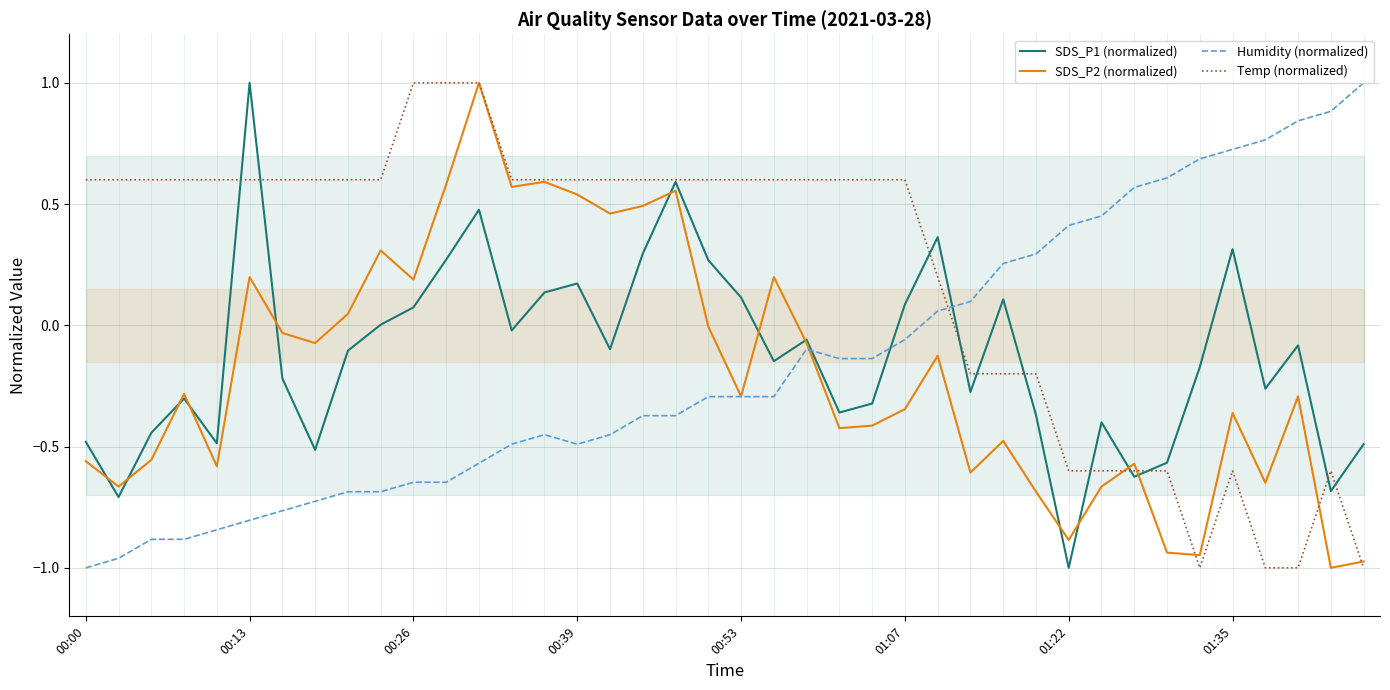

Reading left to right, list all the values displayed in this chart.

SDS_P1 (normalized): -0.5	-0.7	-0.4	-0.3	-0.5	1.0	-0.2	-0.5	-0.1	0.0	0.1	0.3	0.5	-0.0	0.1	0.2	-0.1	0.3	0.6	0.3	0.1	-0.1	-0.1	-0.4	-0.3	0.1	0.4	-0.3	0.1	-0.4	-1.0	-0.4	-0.6	-0.6	-0.2	0.3	-0.3	-0.1	-0.7	-0.5
SDS_P2 (normalized): -0.6	-0.7	-0.6	-0.3	-0.6	0.2	-0.0	-0.1	0.0	0.3	0.2	0.6	1.0	0.6	0.6	0.5	0.5	0.5	0.6	-0.0	-0.3	0.2	-0.1	-0.4	-0.4	-0.3	-0.1	-0.6	-0.5	-0.7	-0.9	-0.7	-0.6	-0.9	-0.9	-0.4	-0.6	-0.3	-1.0	-1.0
Humidity (normalized): -1.0	-1.0	-0.9	-0.9	-0.8	-0.8	-0.8	-0.7	-0.7	-0.7	-0.6	-0.6	-0.6	-0.5	-0.5	-0.5	-0.5	-0.4	-0.4	-0.3	-0.3	-0.3	-0.1	-0.1	-0.1	-0.1	0.1	0.1	0.3	0.3	0.4	0.5	0.6	0.6	0.7	0.7	0.8	0.8	0.9	1.0
Temp (normalized): 0.6	0.6	0.6	0.6	0.6	0.6	0.6	0.6	0.6	0.6	1.0	1.0	1.0	0.6	0.6	0.6	0.6	0.6	0.6	0.6	0.6	0.6	0.6	0.6	0.6	0.6	0.2	-0.2	-0.2	-0.2	-0.6	-0.6	-0.6	-0.6	-1.0	-0.6	-1.0	-1.0	-0.6	-1.0